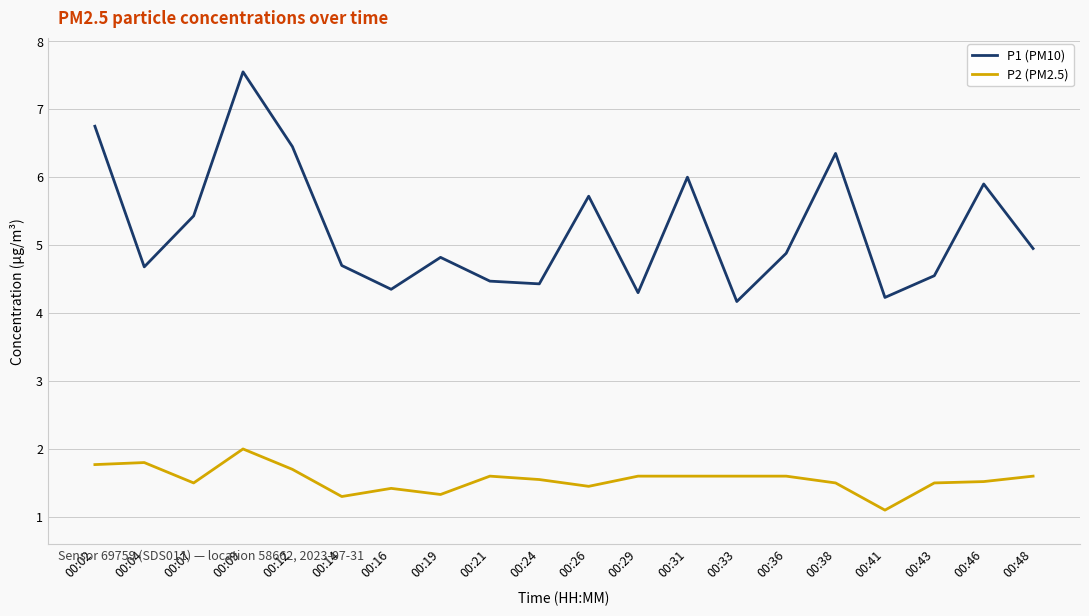

Which series has the largest total across all categories?

P1 (PM10)